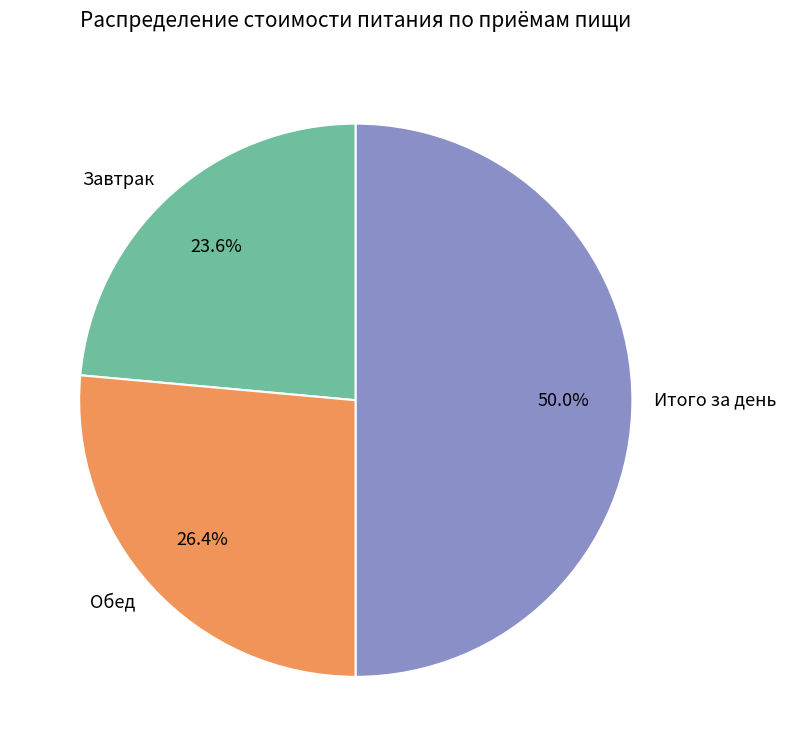

How many slices are in this pie chart?

3